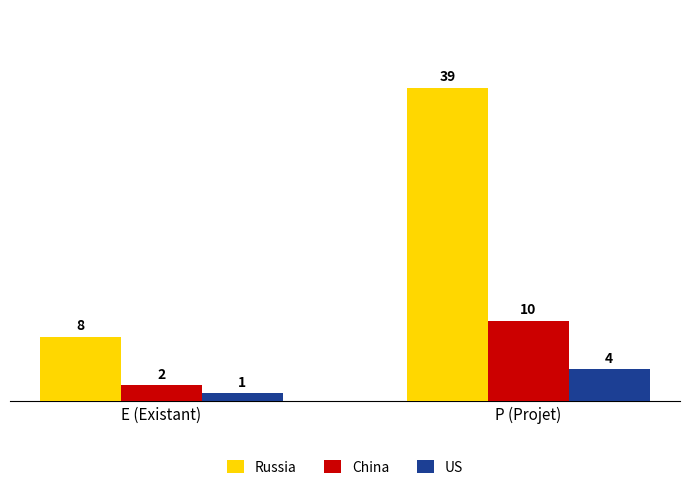

What is the difference between the highest and lowest values at P (Projet)?

35